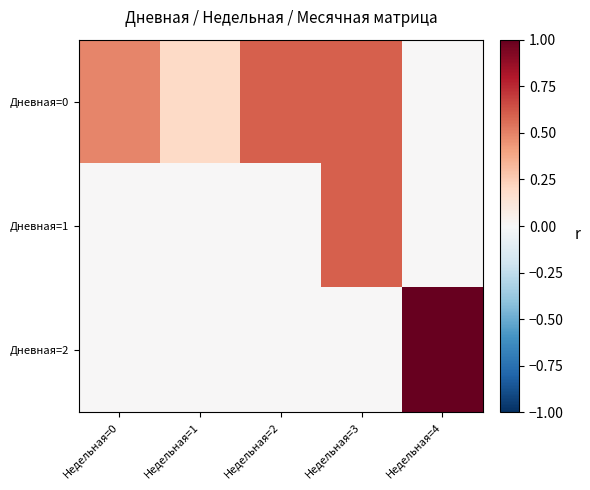

How many categories are shown in the chart?

5